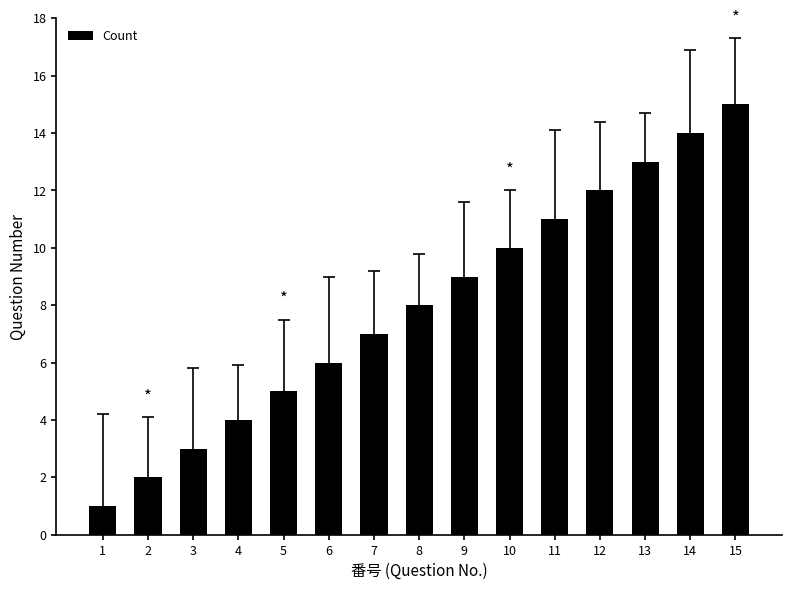

Are the bars grouped side by side (vs. stacked)?

No